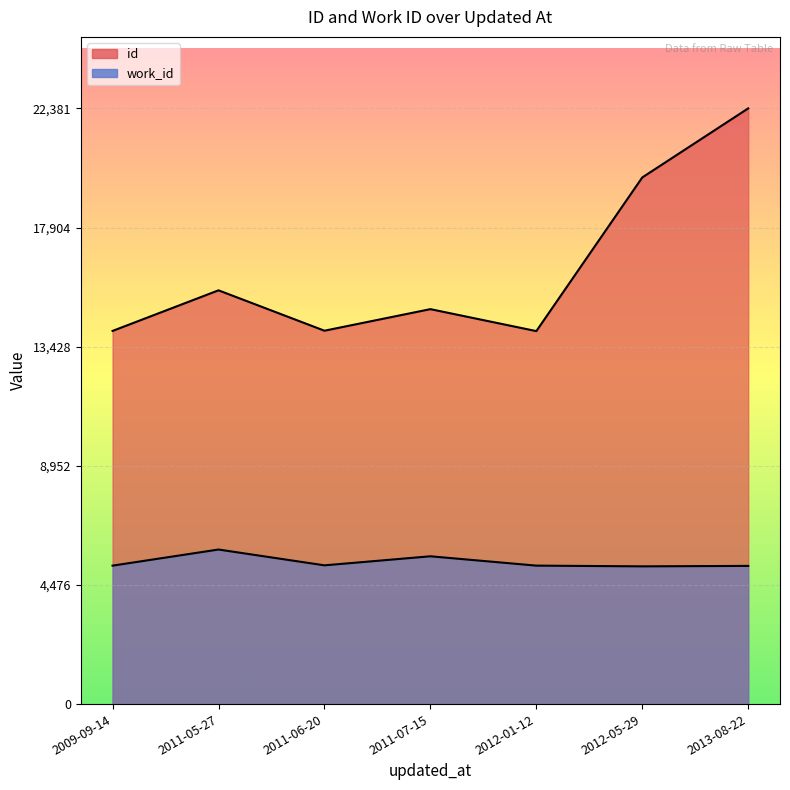

At which category is the sum across all series the highest?

2013-08-22